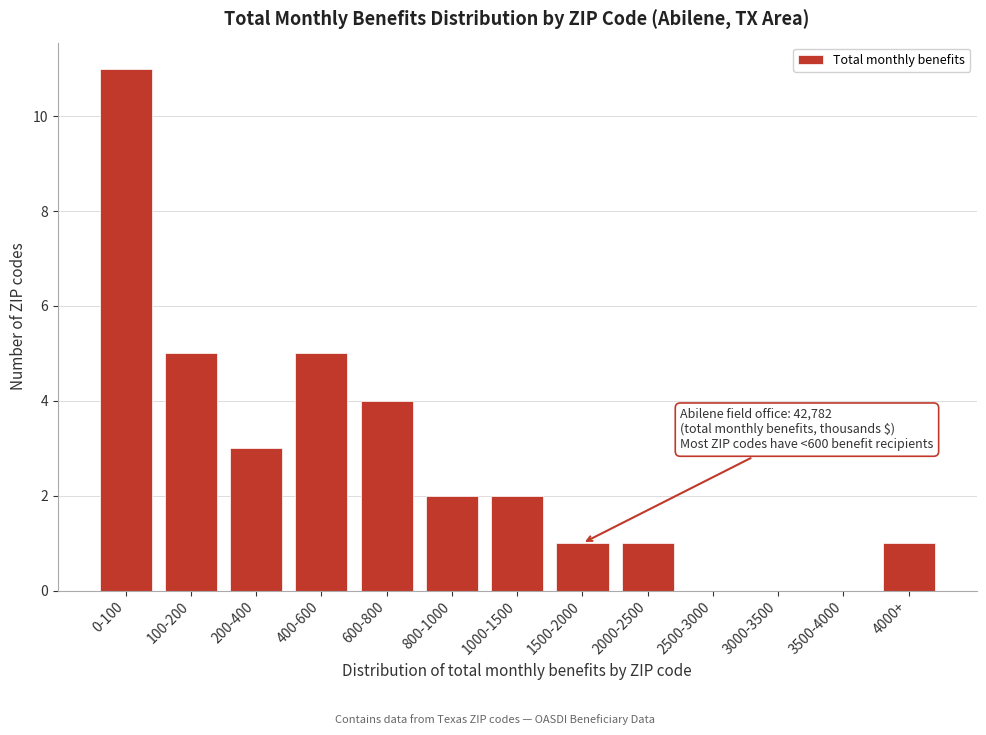

Reading left to right, transcribe all the data shown in this chart.

0-100=11	100-200=5	200-400=3	400-600=5	600-800=4	800-1000=2	1000-1500=2	1500-2000=1	2000-2500=1	2500-3000=0	3000-3500=0	3500-4000=0	4000+=1